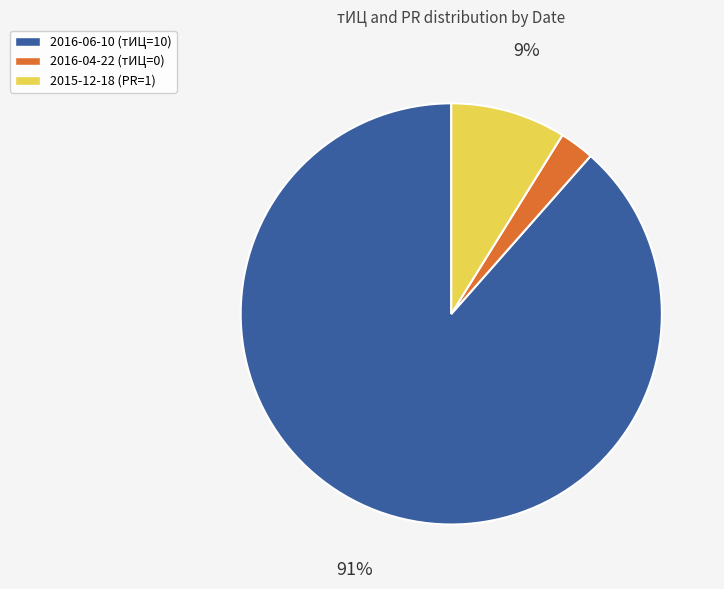

Is 2016-06-10 (тИЦ=10) the majority of the pie?

Yes